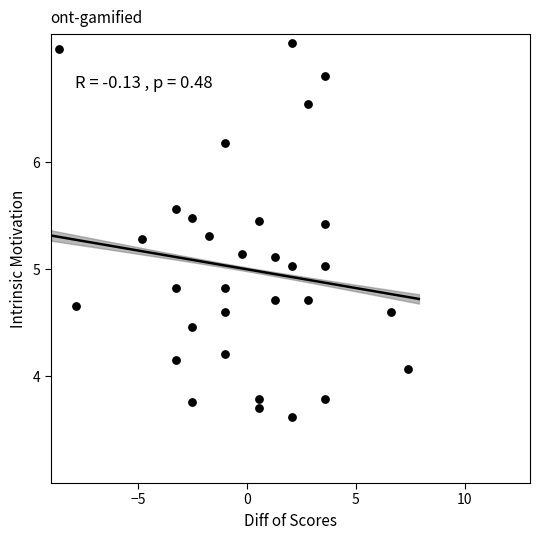

What is the range of Y values (max minus min)?

3.5